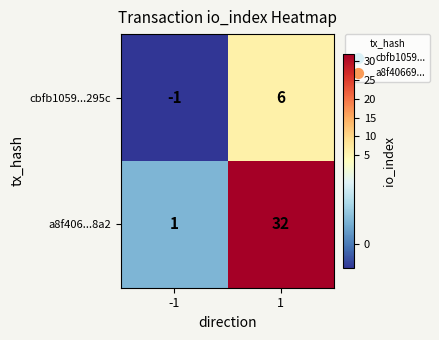

Rank the series at -1 from highest to lowest value.

a8f406...8a2, cbfb1059...295c